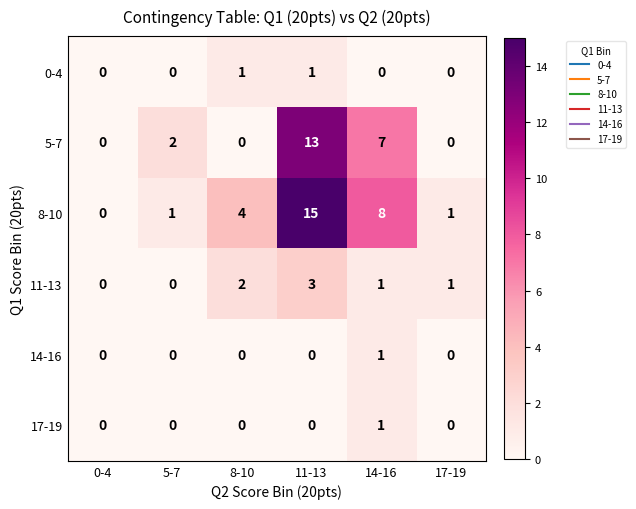

What is the difference between the maximum and minimum values in the 11-13 series?

3